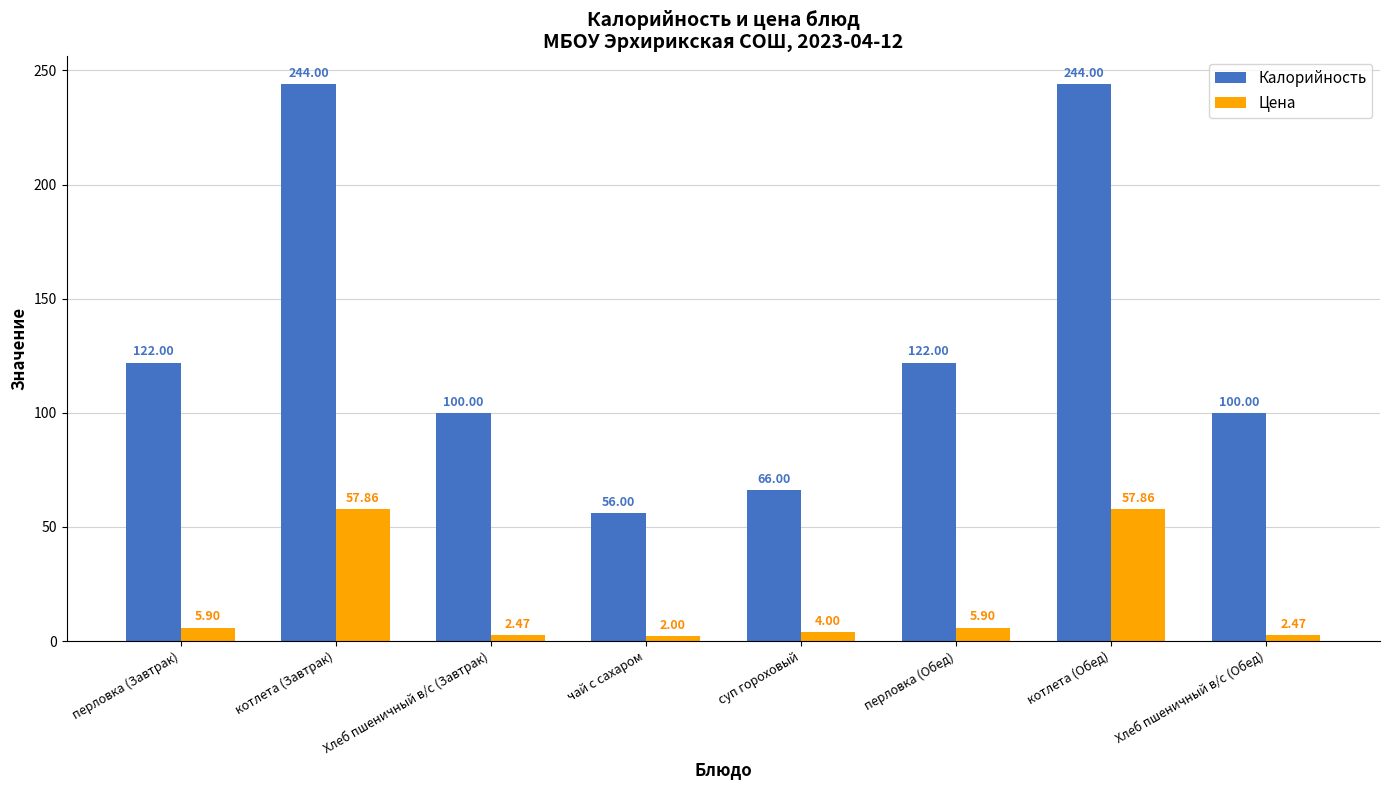

What is the sum of all Калорийность values?

1054.0